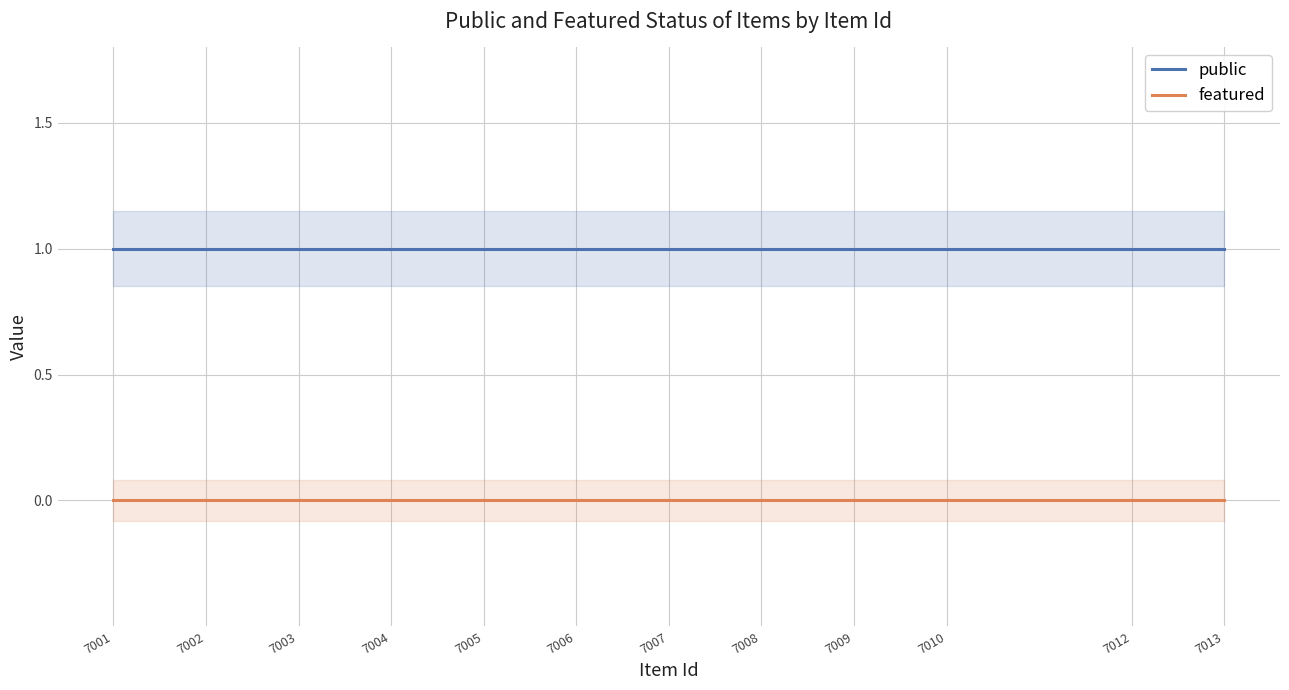

List the series in order of their peak value, highest first.

public, featured